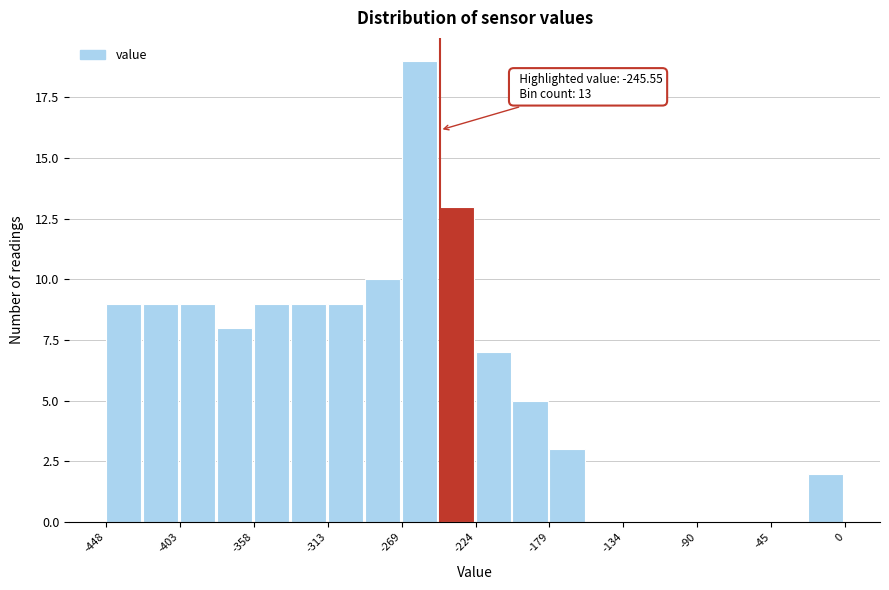

Over which range of the x-axis is the bar tallest?

-270 to -245